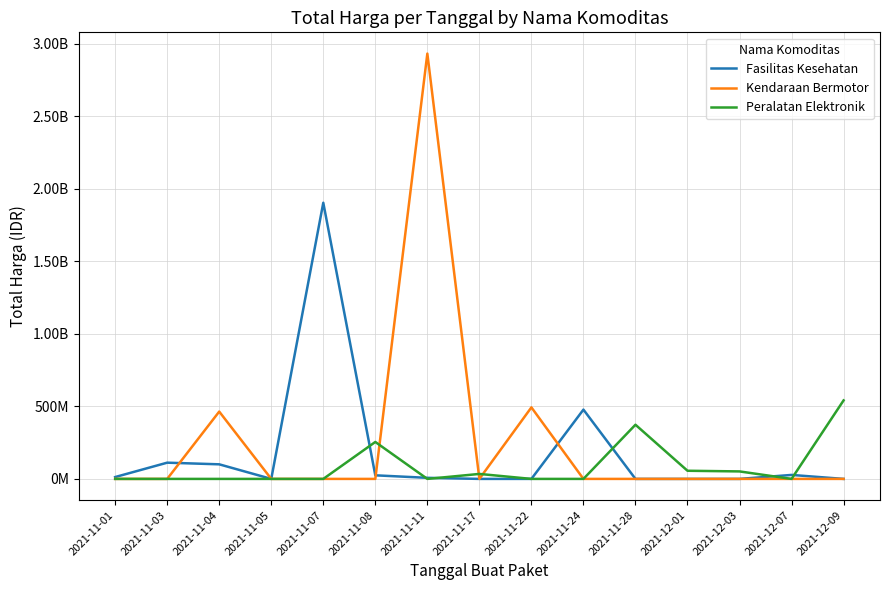

What is the sum of all Peralatan Elektronik values?

1311220800